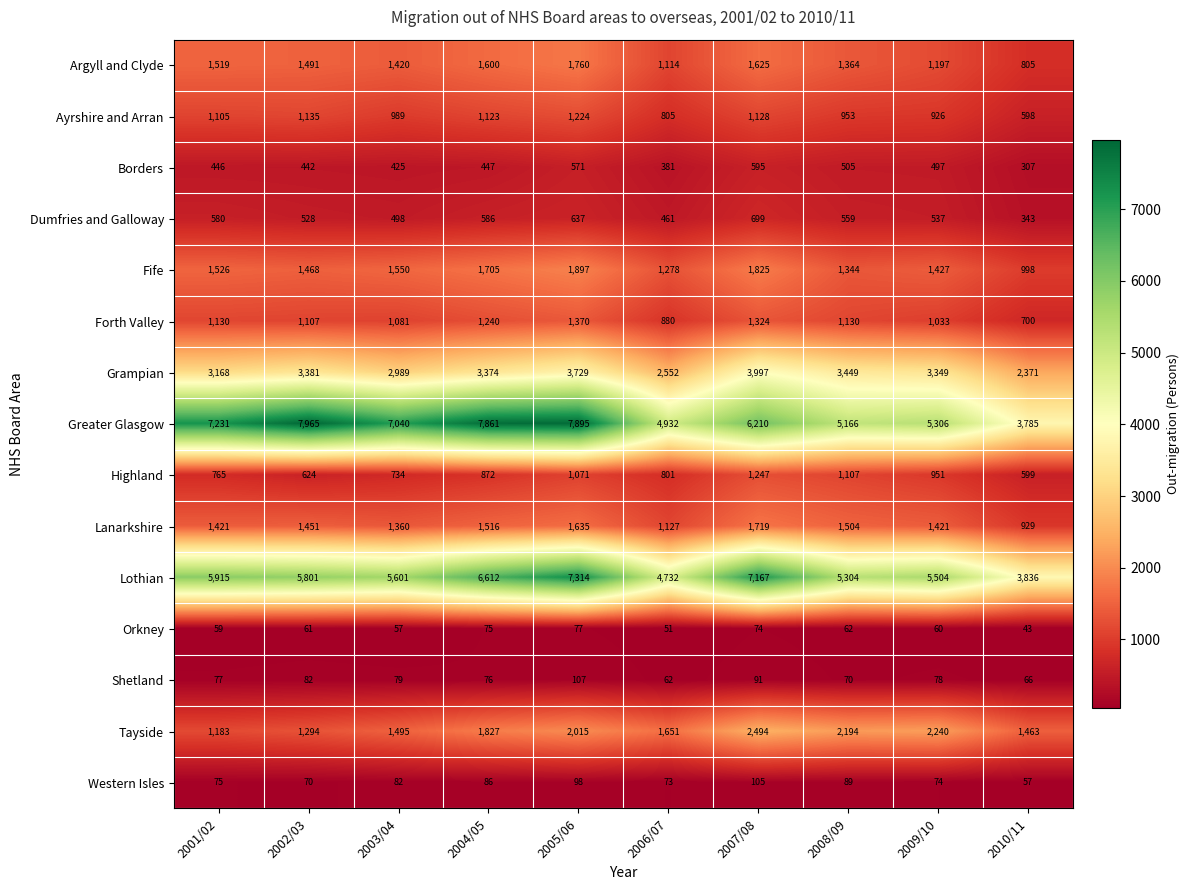

Between 2001/02 and 2003/04, which series saw the biggest shift?

Lothian